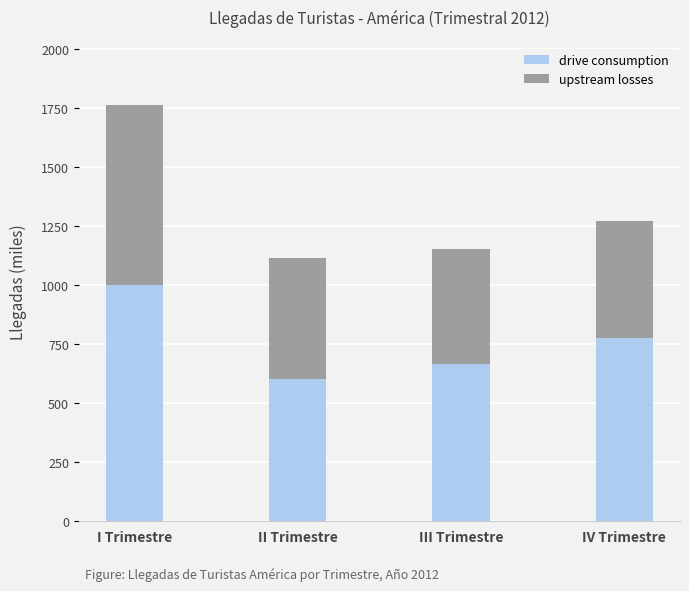

Are the bars grouped side by side (vs. stacked)?

No